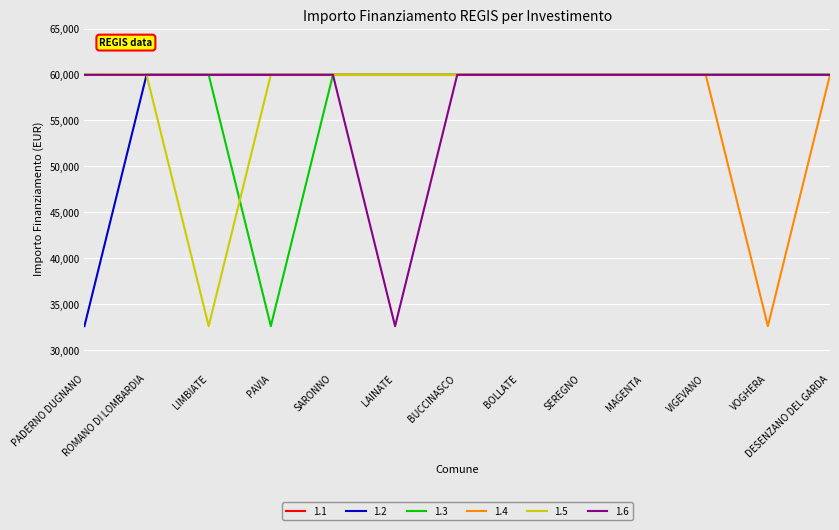

Which series has the largest total across all categories?

1.1